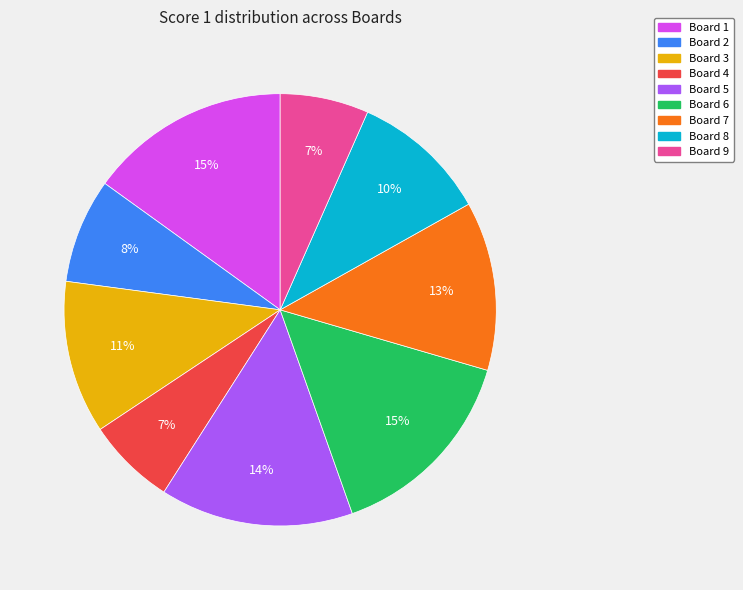

True or false: Board 6 accounts for 15% of the total.

True